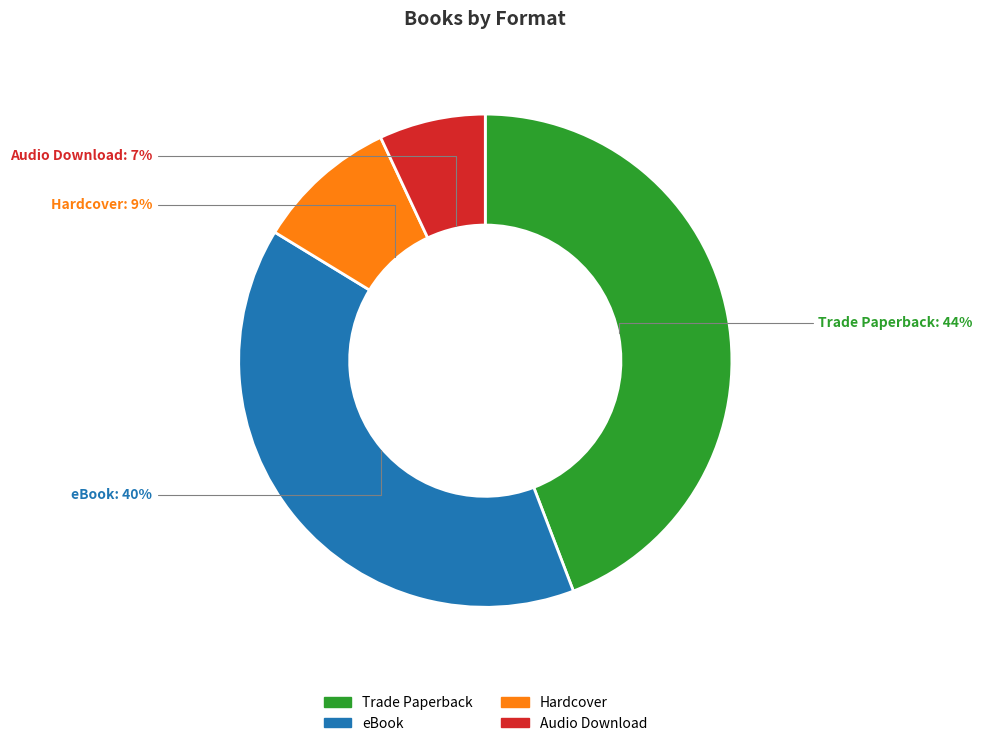

Is it true that Audio Download is 1% of the pie?

False